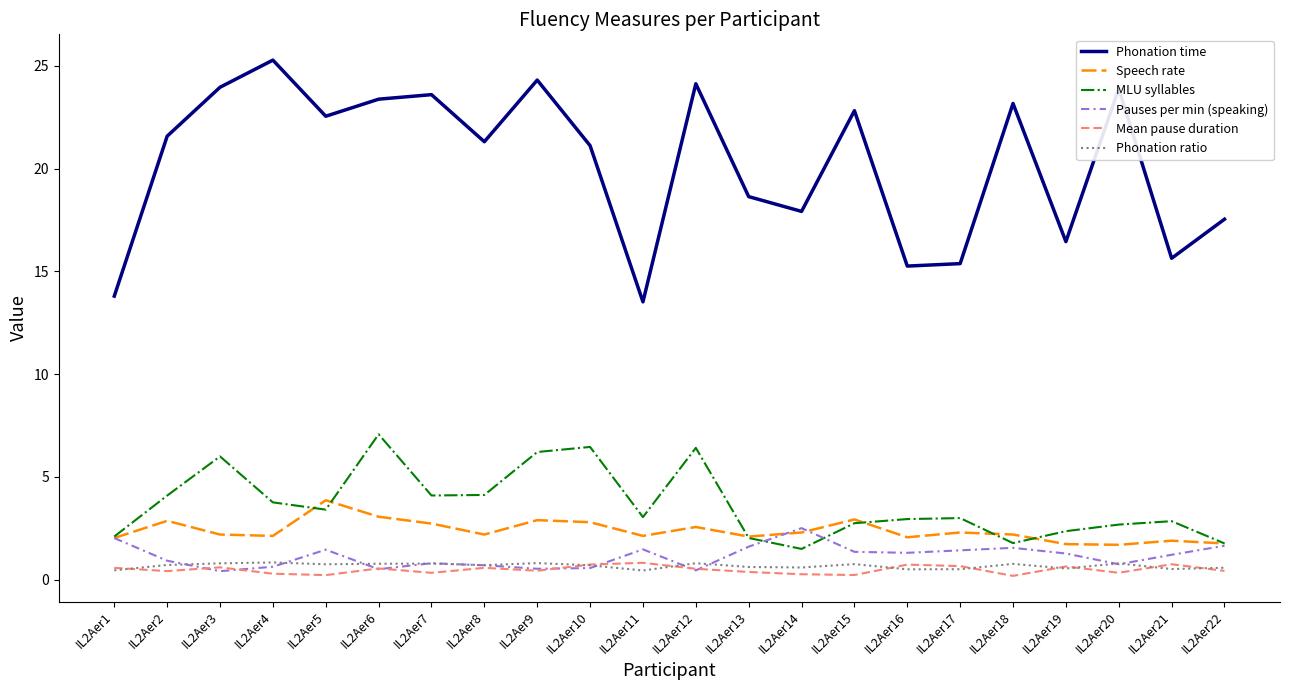

True or false: Phonation time and Pauses per min (speaking) intersect in this chart.

False